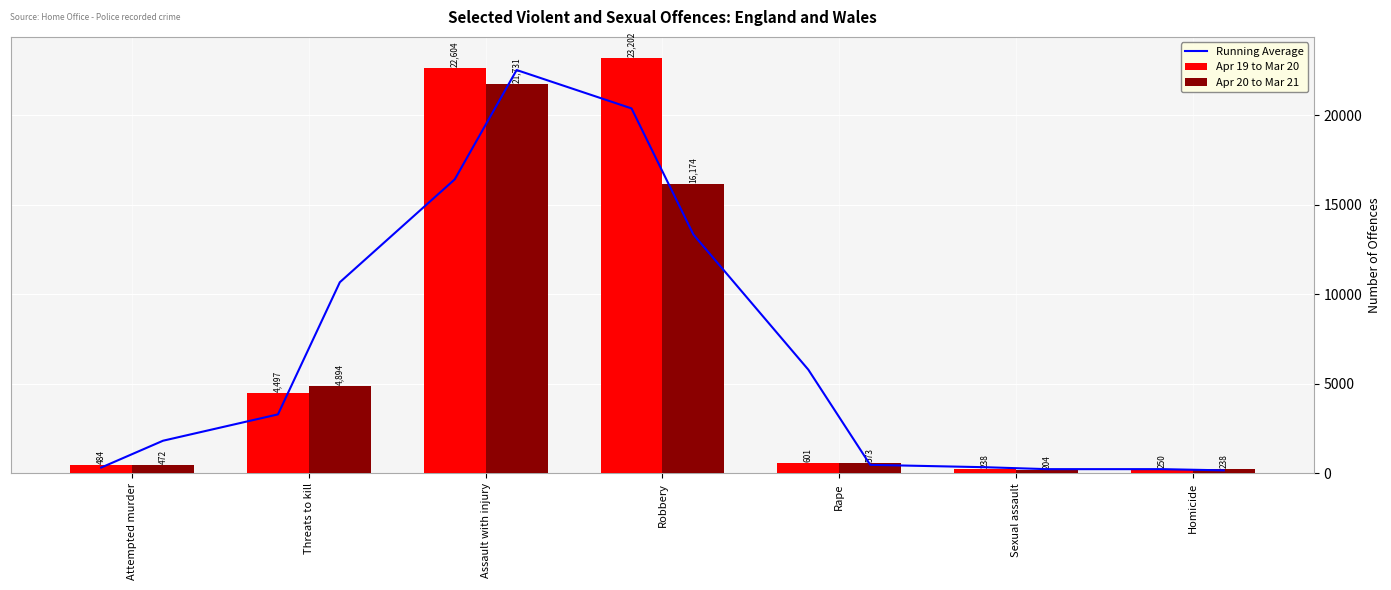

Where is Apr 20 to Mar 21 nearest to the value 10967?

Robbery